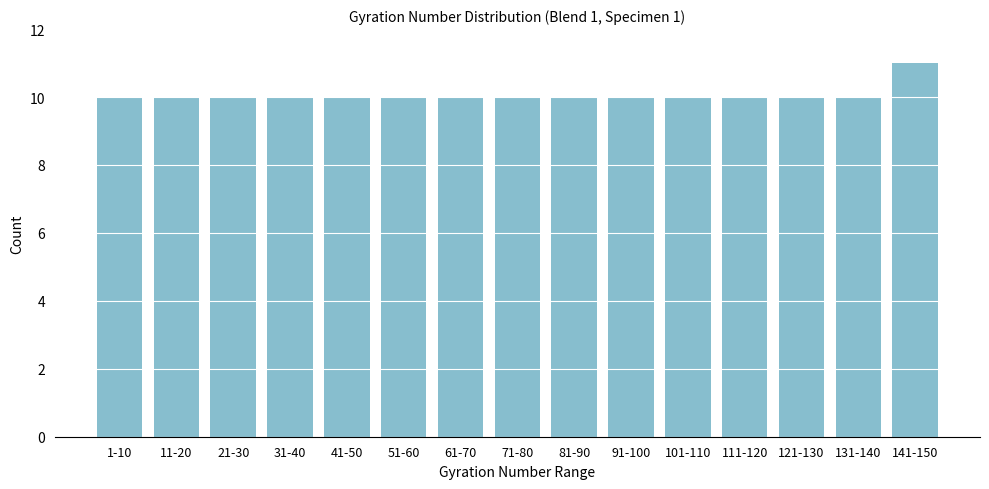

Reading left to right, extract all data points from this chart.

10	10	10	10	10	10	10	10	10	10	10	10	10	10	11